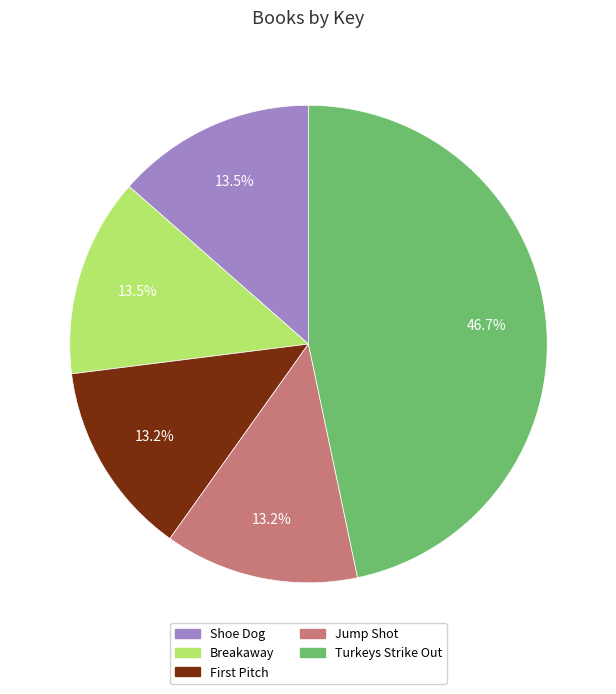

What is the ratio of the value at Shoe Dog to the value at Breakaway?

1.0